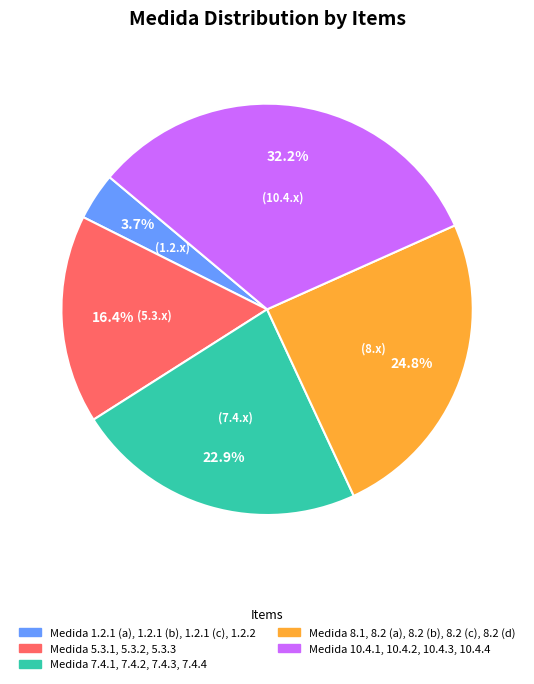

Does any single category account for the majority?

No